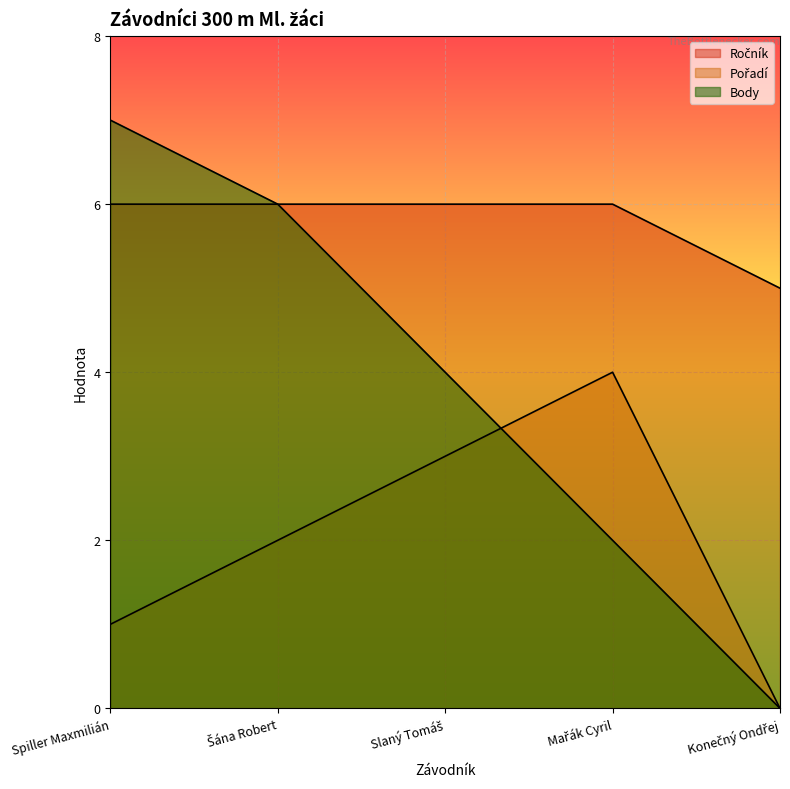

How many interior local peaks does the Pořadí series have?

1